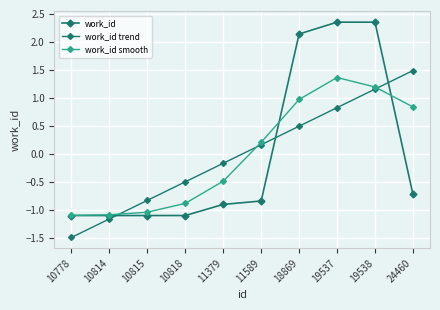

How many lines are shown in the chart?

3